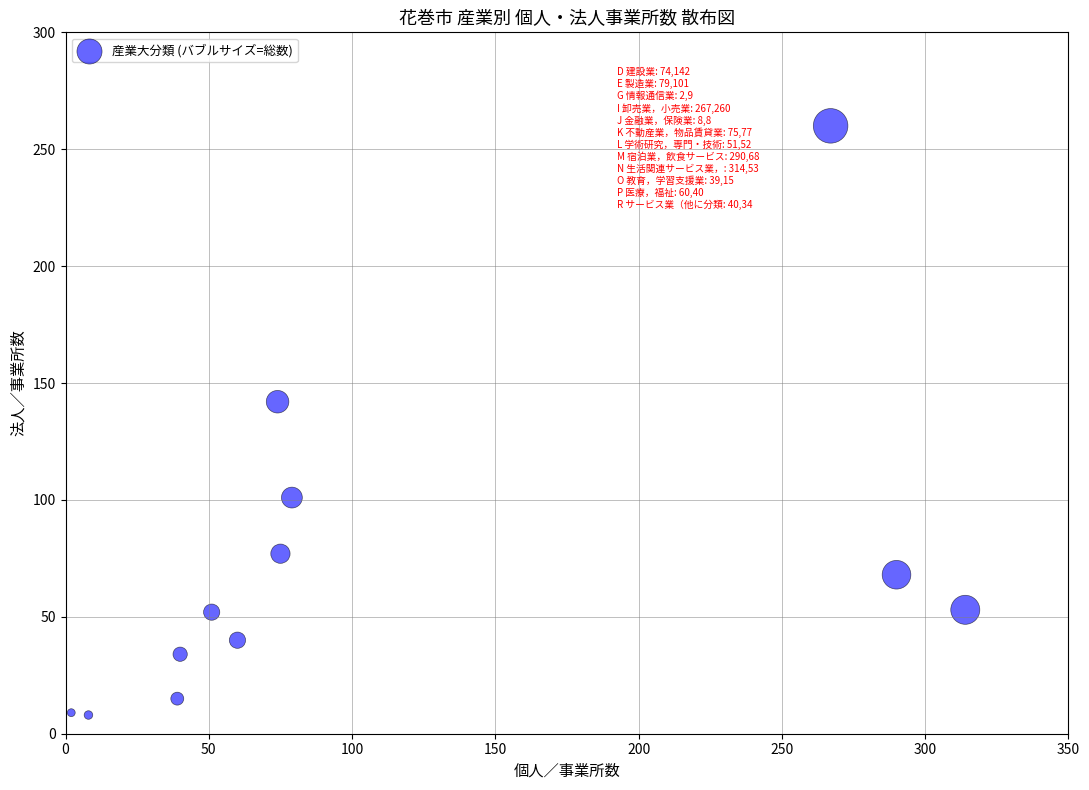

What Y value in the scatter plot is closest to 134?

142